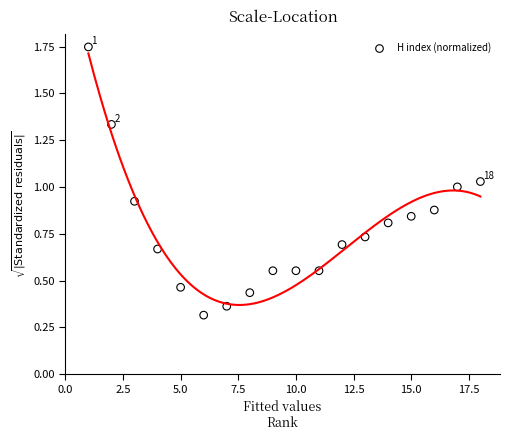

What is the range of X values (max minus min)?

17.0